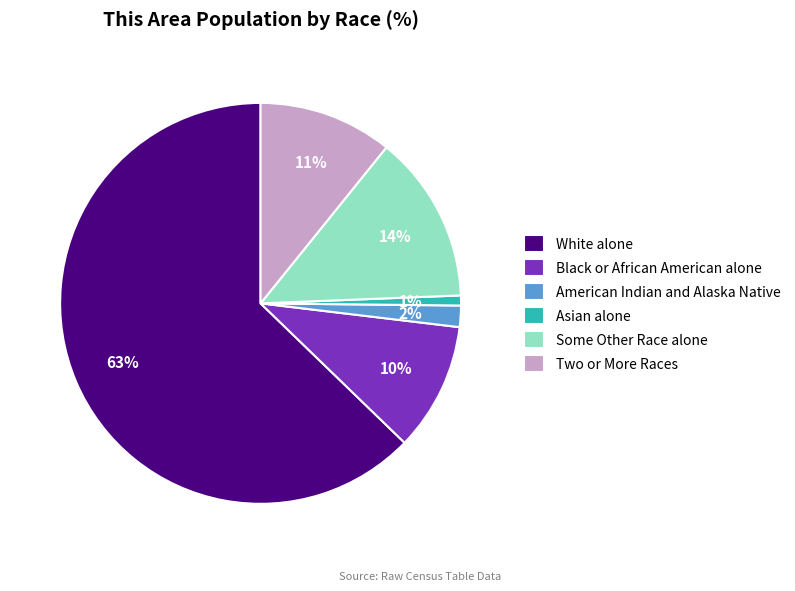

Count the number of slices in the pie.

6